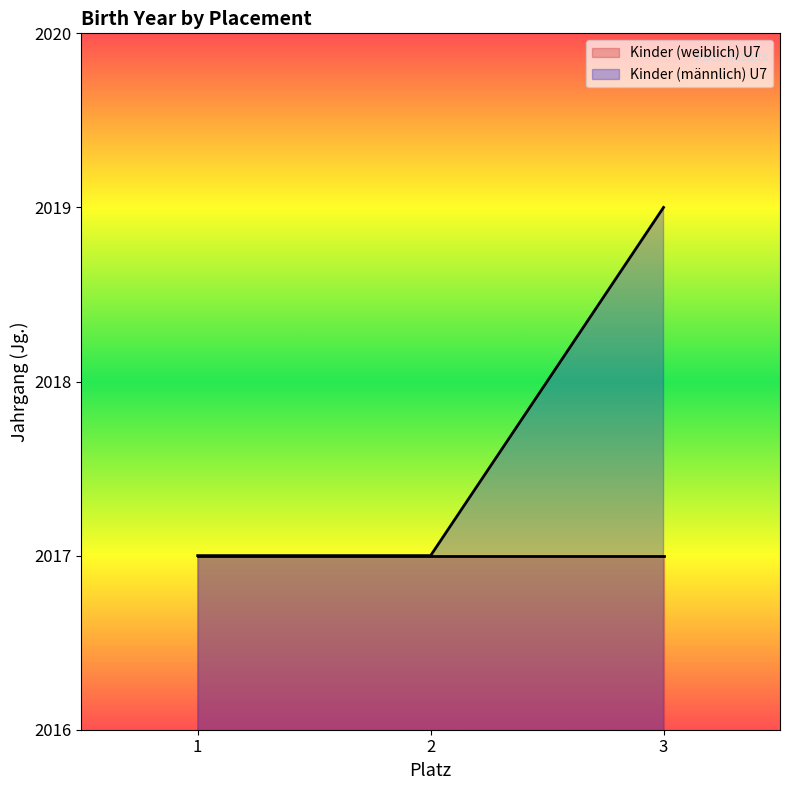

Approximately how many times larger is the value at 2 compared to 3?

1.0